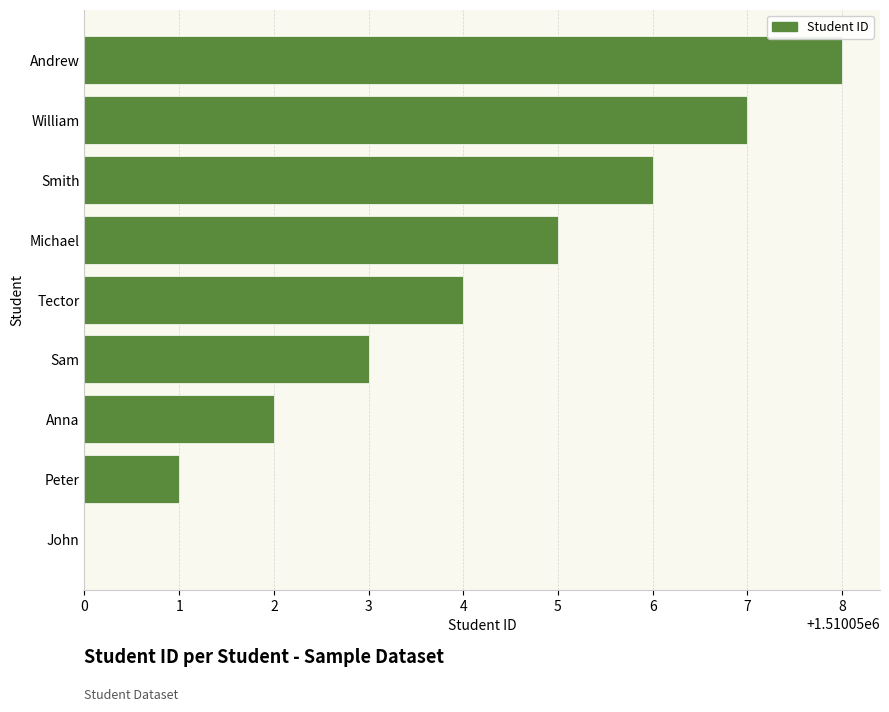

What is the difference between the second highest and second lowest values?

6